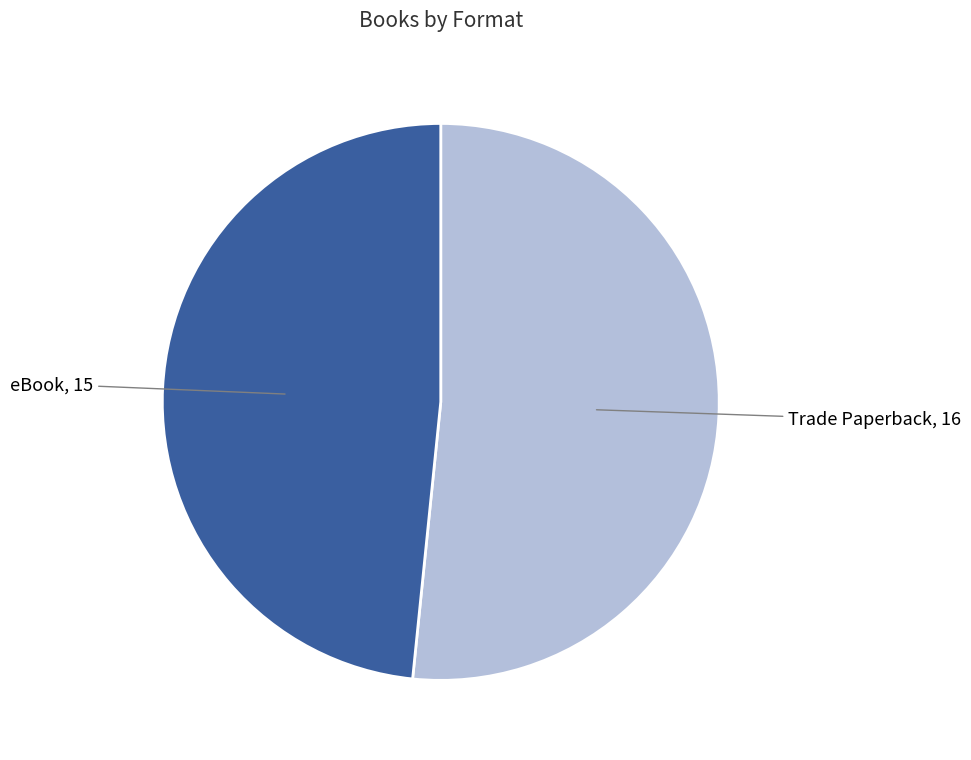

Do eBook and Trade Paperback together represent more than half of the pie?

Yes